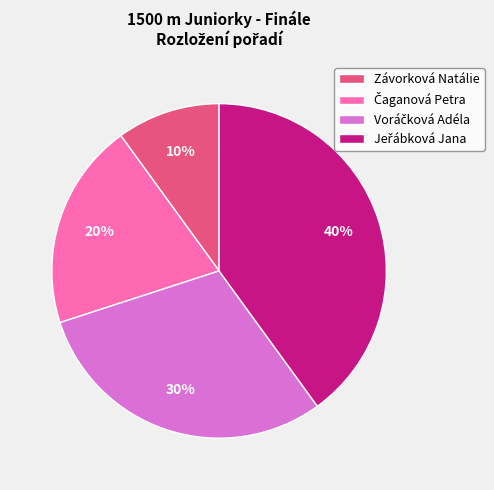

How many slices are in this pie chart?

4